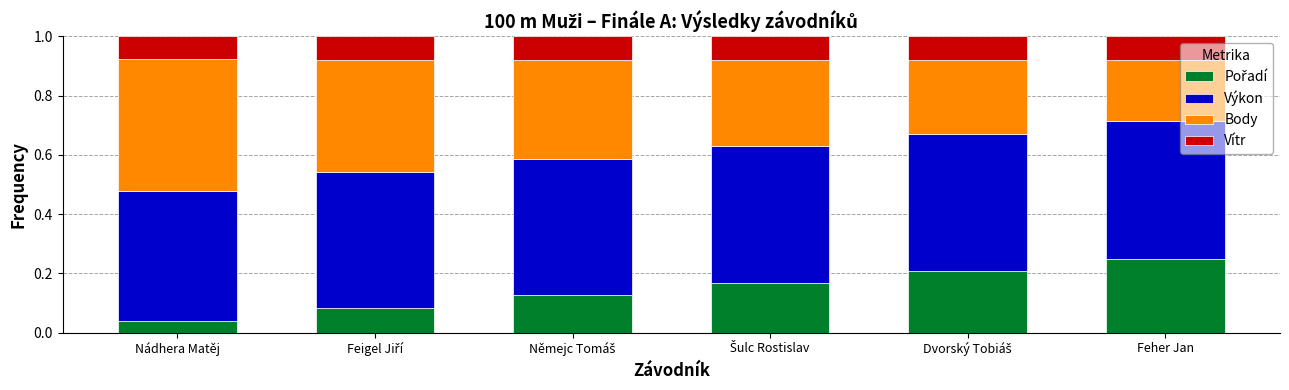

What is the total value across all series at Nádhera Matěj?

1.0